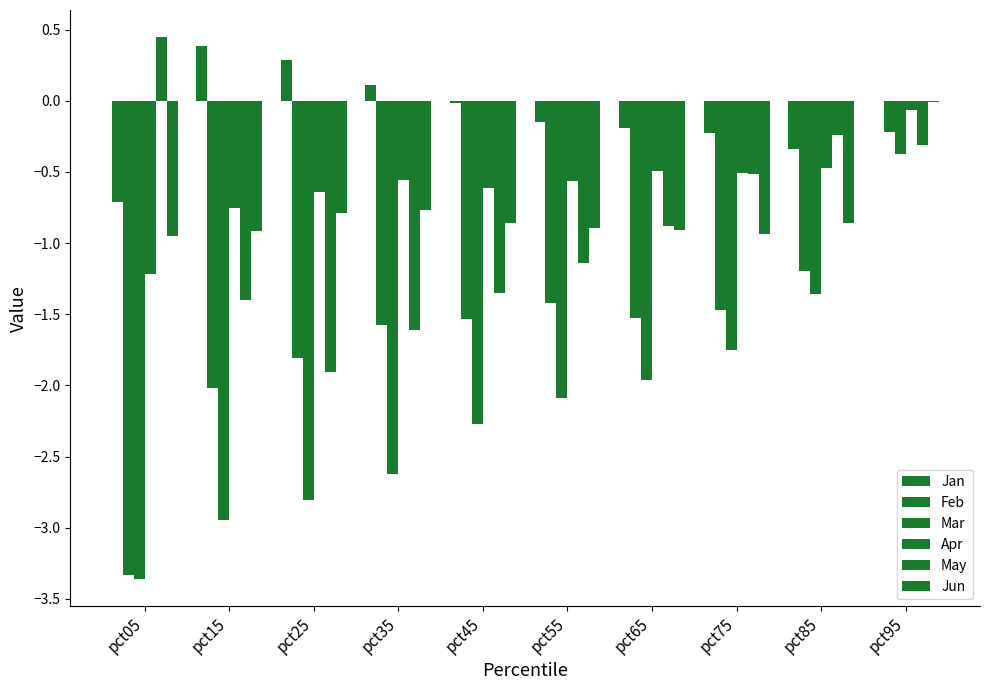

Which series has the largest range (max minus min)?

Feb